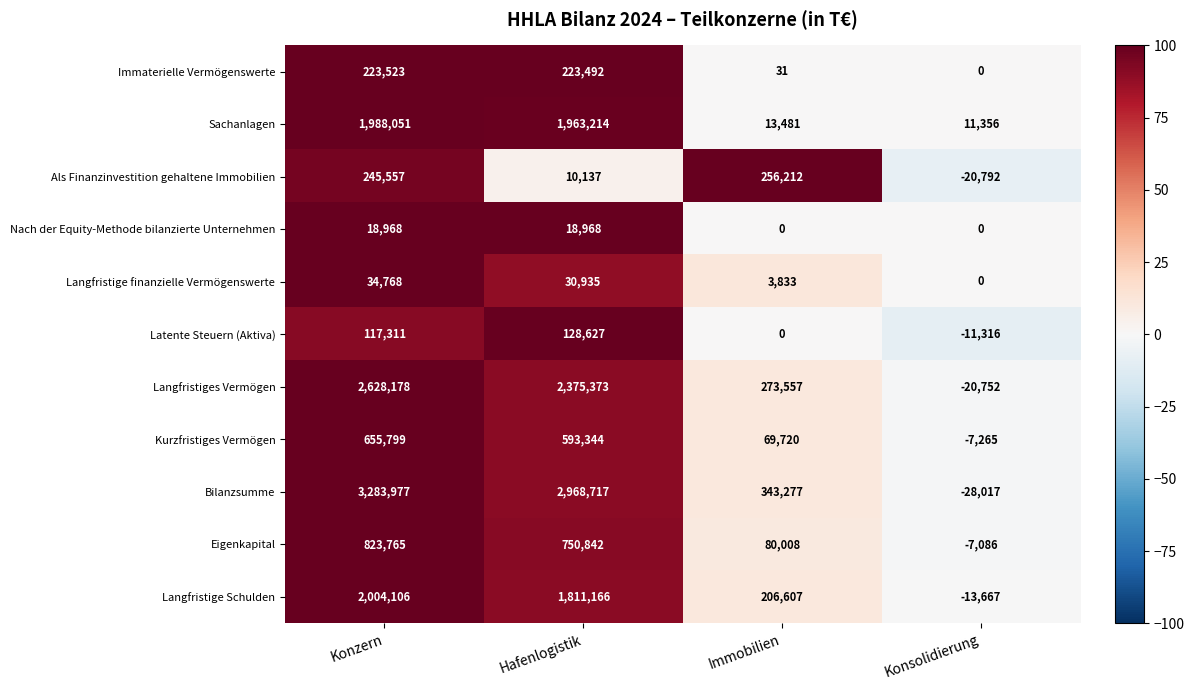

At which label does Immaterielle Vermögenswerte reach its minimum?

Konsolidierung